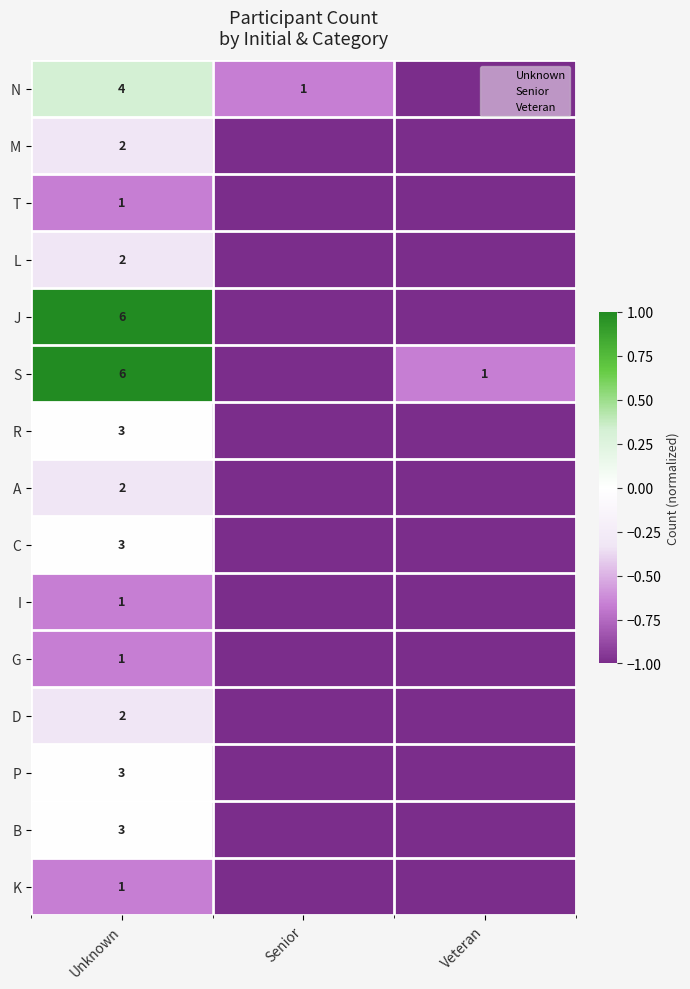

What is the total value across all series at Veteran?

-14.7